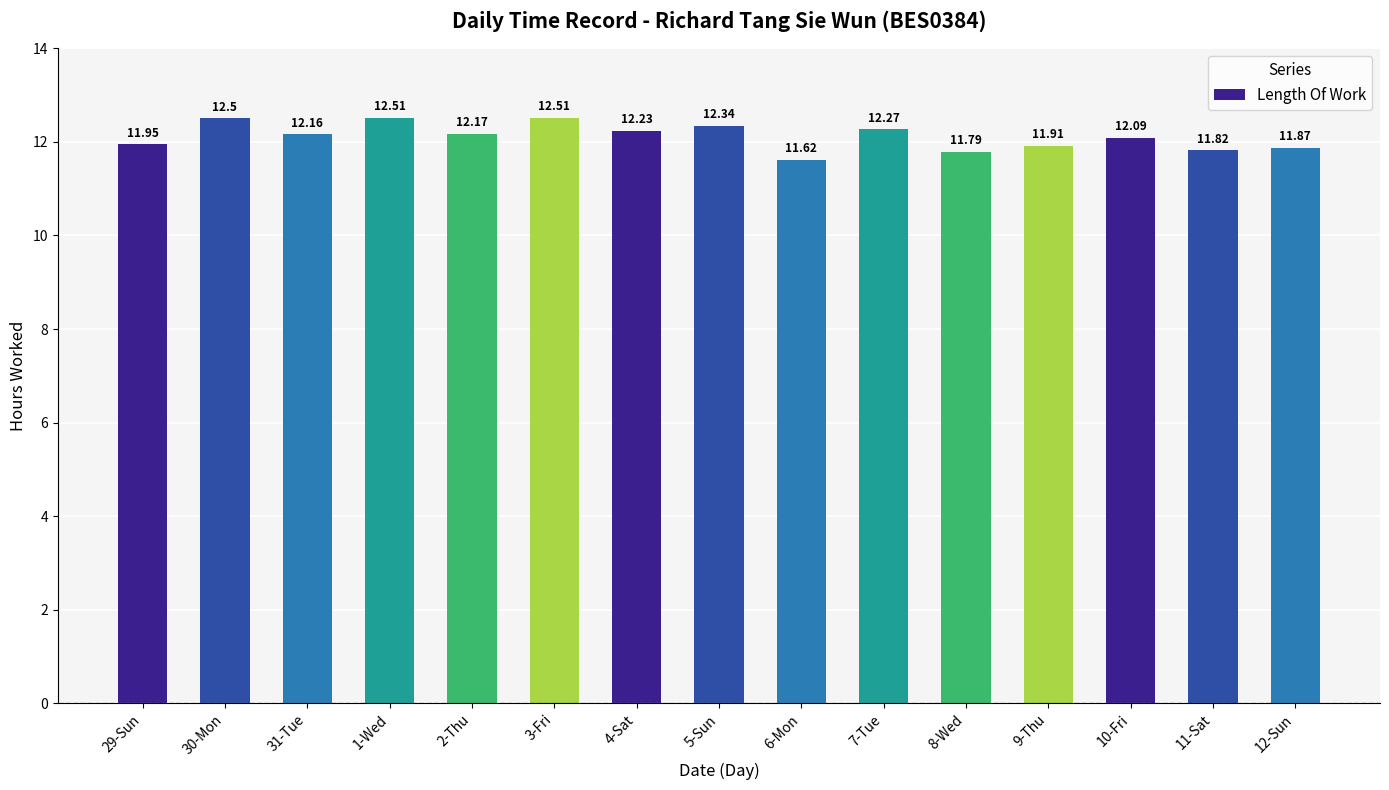

Are the bars horizontal?

No